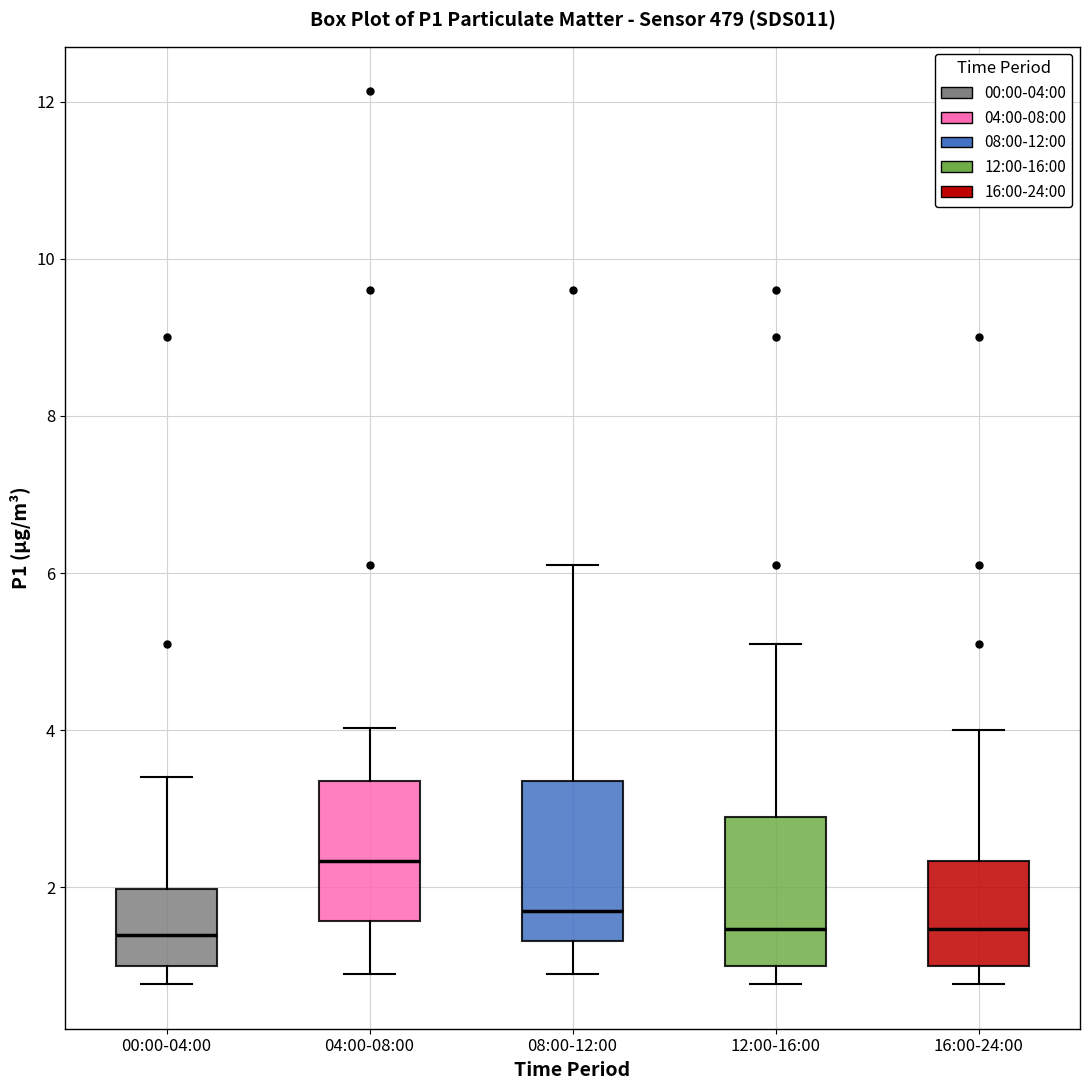

Where does the median line of the box for 12:00-16:00 sit on the y-axis? The values are not printed on the chart, so give them approximately, as read against the axis.

1.4